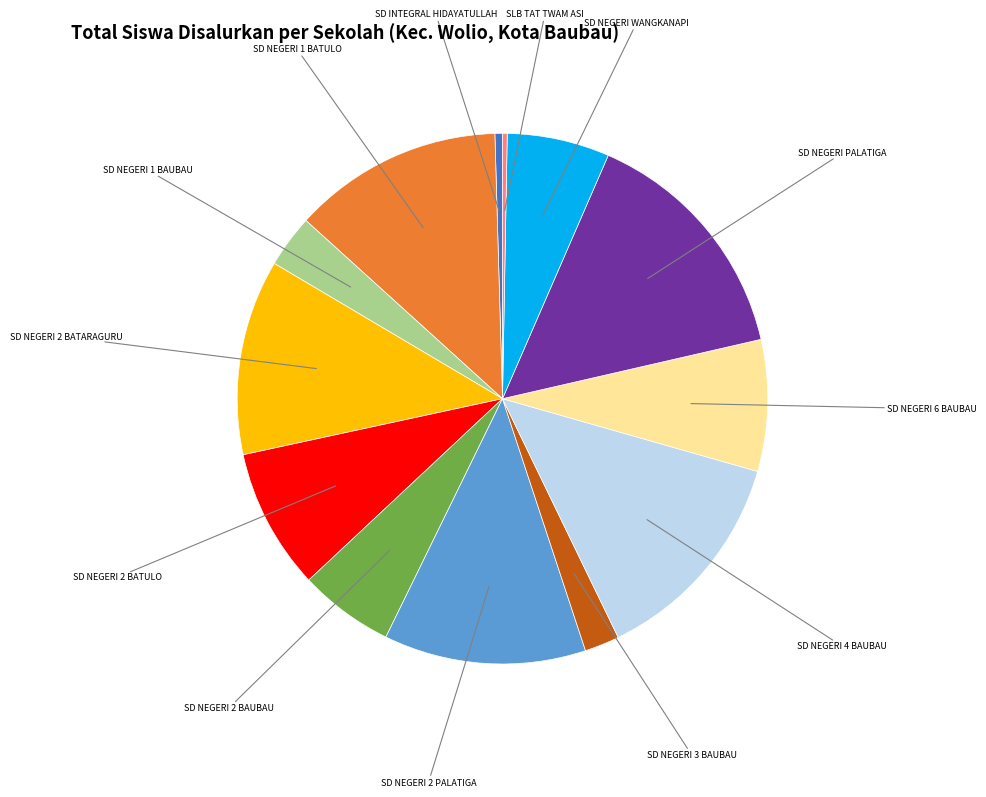

Is there any slice that represents more than half of the pie?

No